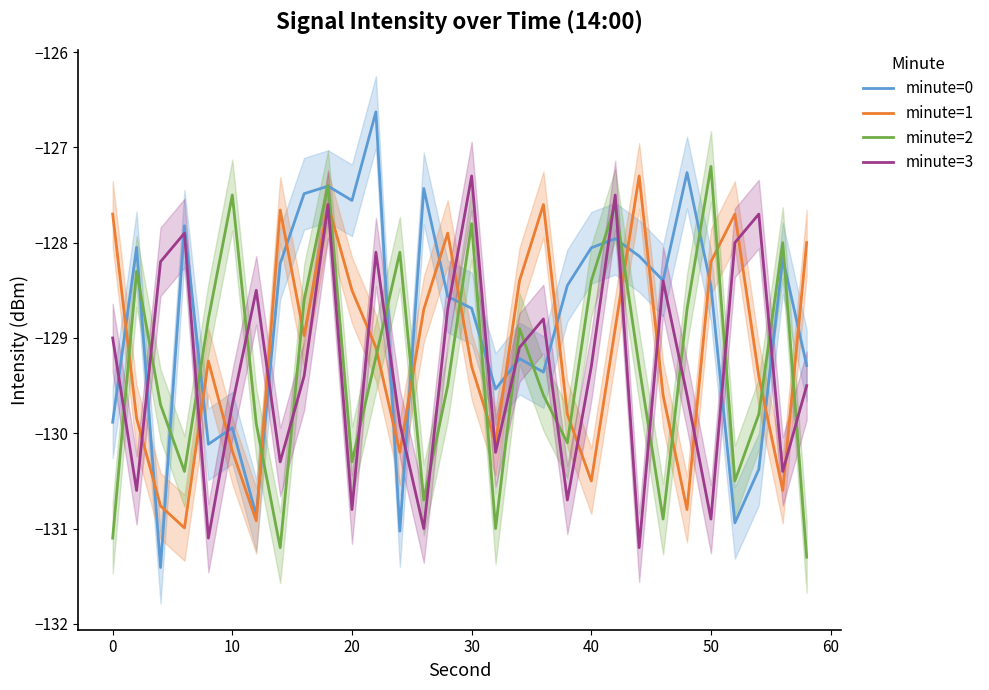

What is the greatest value displayed?

-126.6